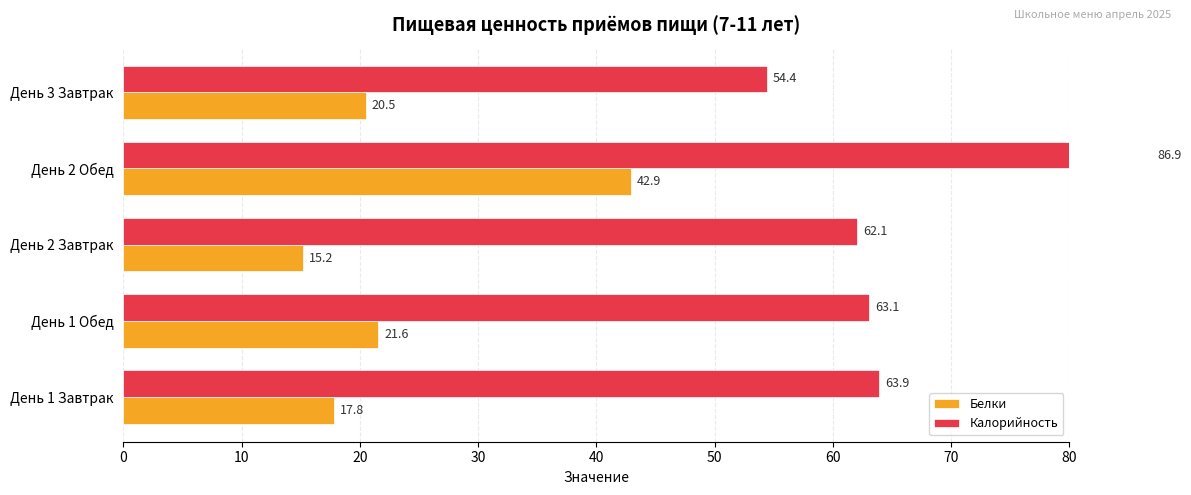

How many series are shown in this chart?

2